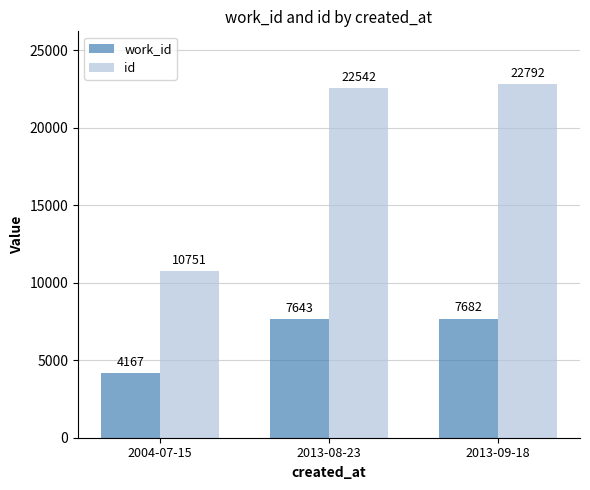

List the labels in order of id value, largest first.

2013-09-18, 2013-08-23, 2004-07-15